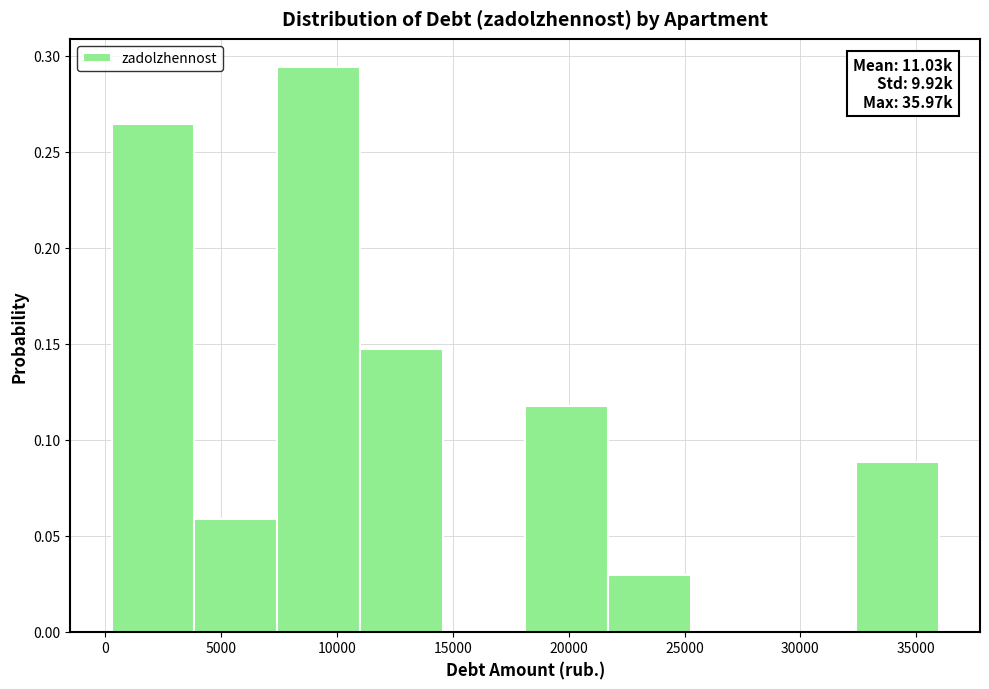

Which range on the x-axis has the tallest bar?

7500 to 11000